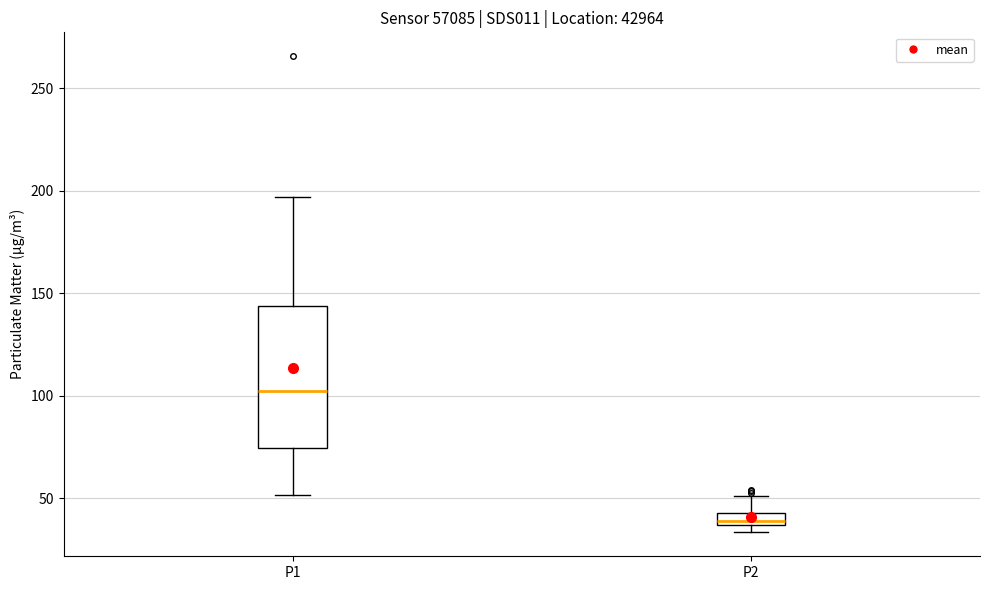

Where is the lower edge of the box for P2 on the y-axis? The values are not printed on the chart, so give them approximately, as read against the axis.

35